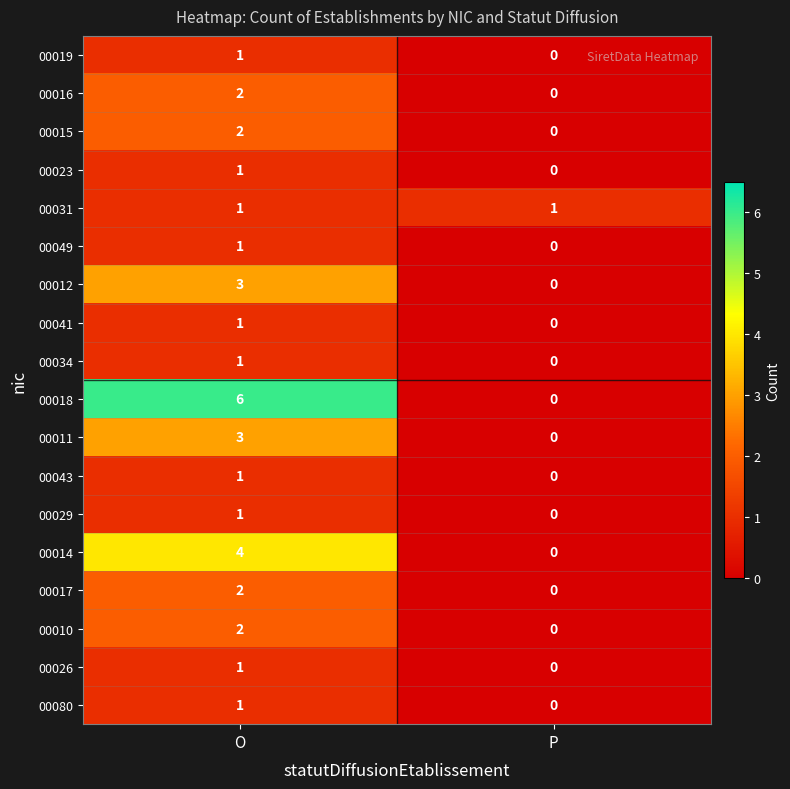

How many data points does each series have?

2